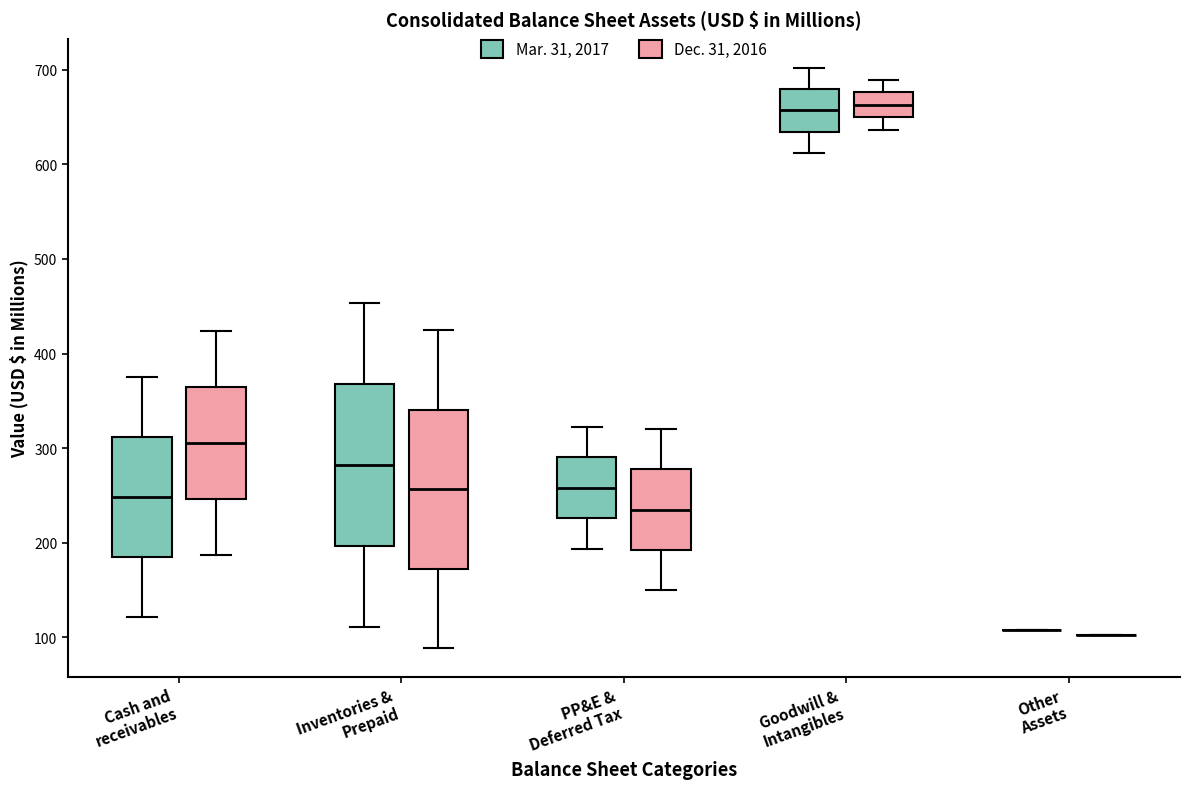

Where does the lower whisker of the box for Cash and receivables (Dec. 31, 2016) end on the y-axis? The values are not printed on the chart, so give them approximately, as read against the axis.

190